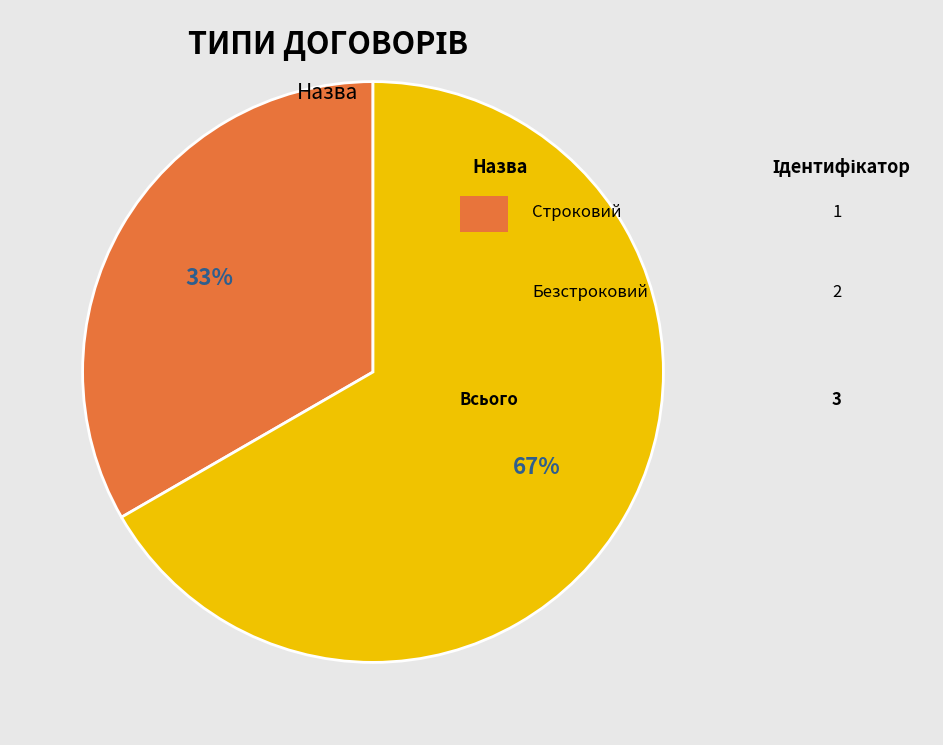

Is there any slice that represents more than half of the pie?

Yes